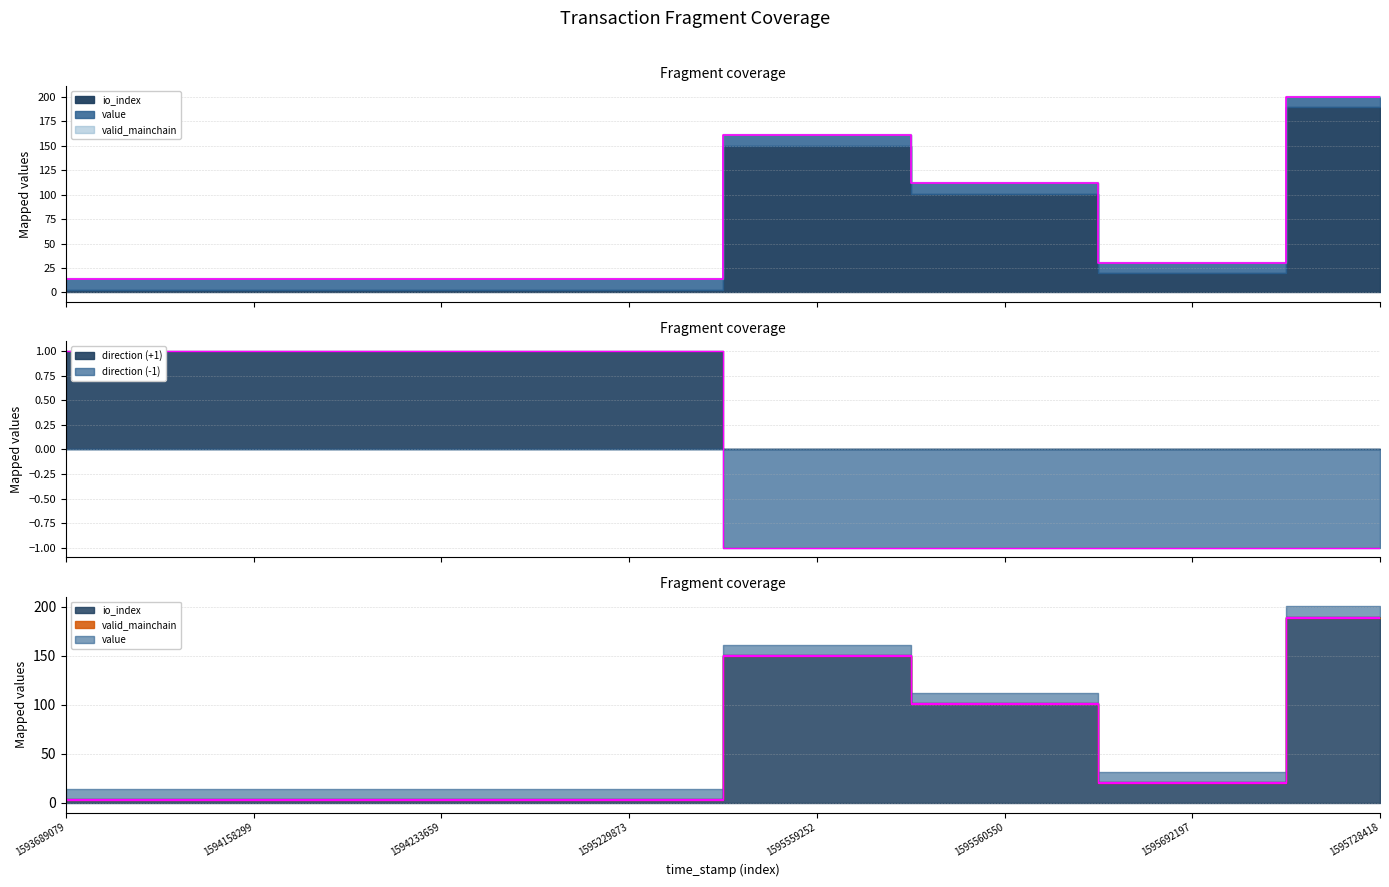

Rank the categories by io_index value from lowest to highest.

1593689079, 1594158299, 1594233659, 1595229873, 1595692197, 1595560550, 1595559252, 1595728418